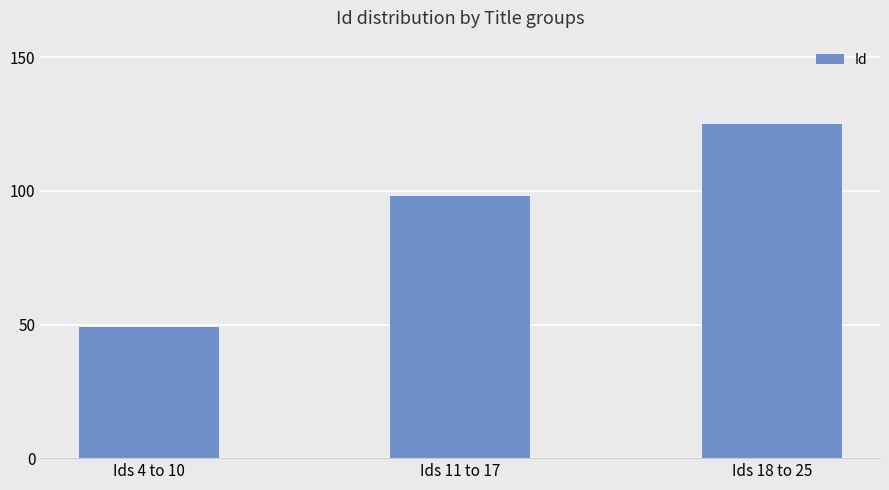

What is the value of the 2nd bar from the left?

98